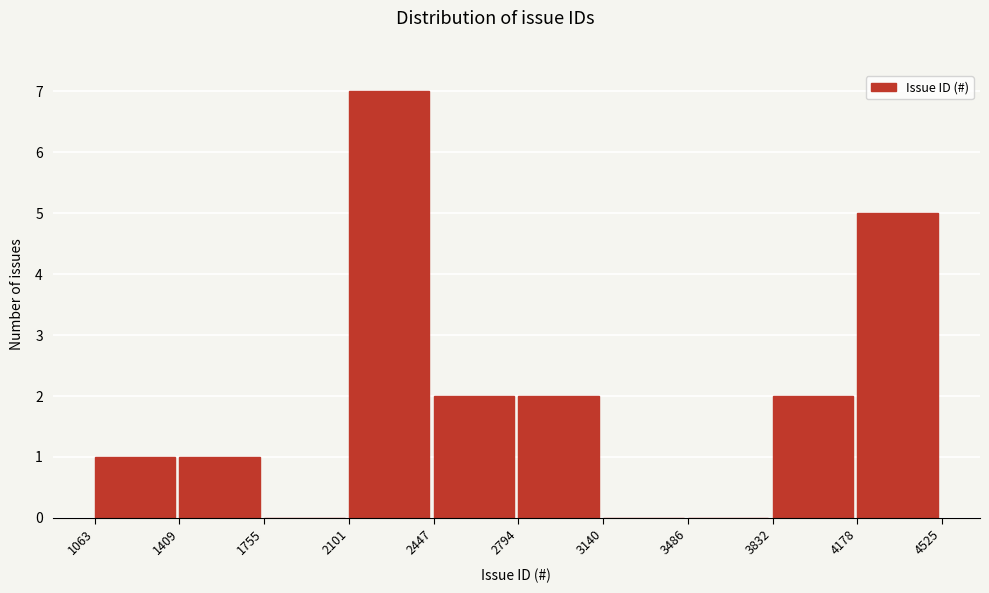

What is the height of the bar covering 2101 to 2447 on the x-axis? The values are not printed on the chart, so give them approximately, as read against the axis.

7